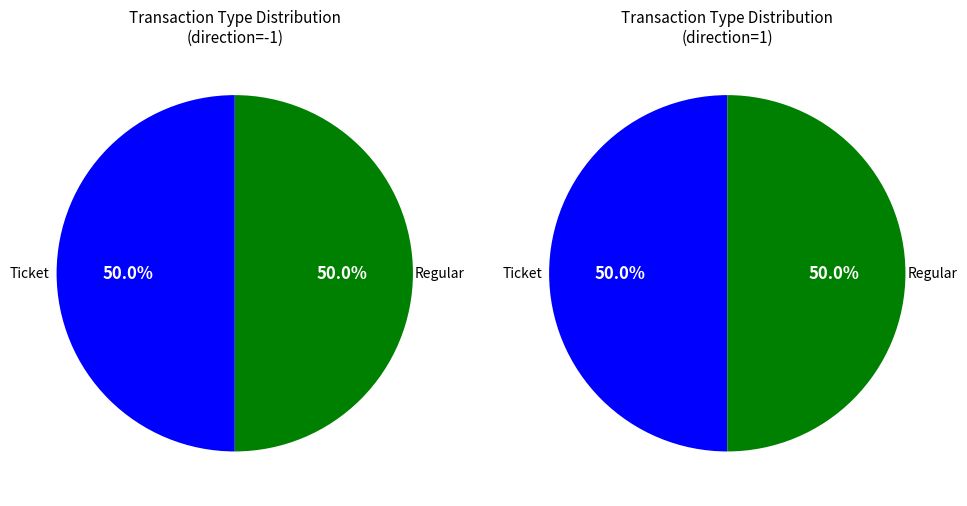

To the nearest percent, what is the average slice percentage?

50%